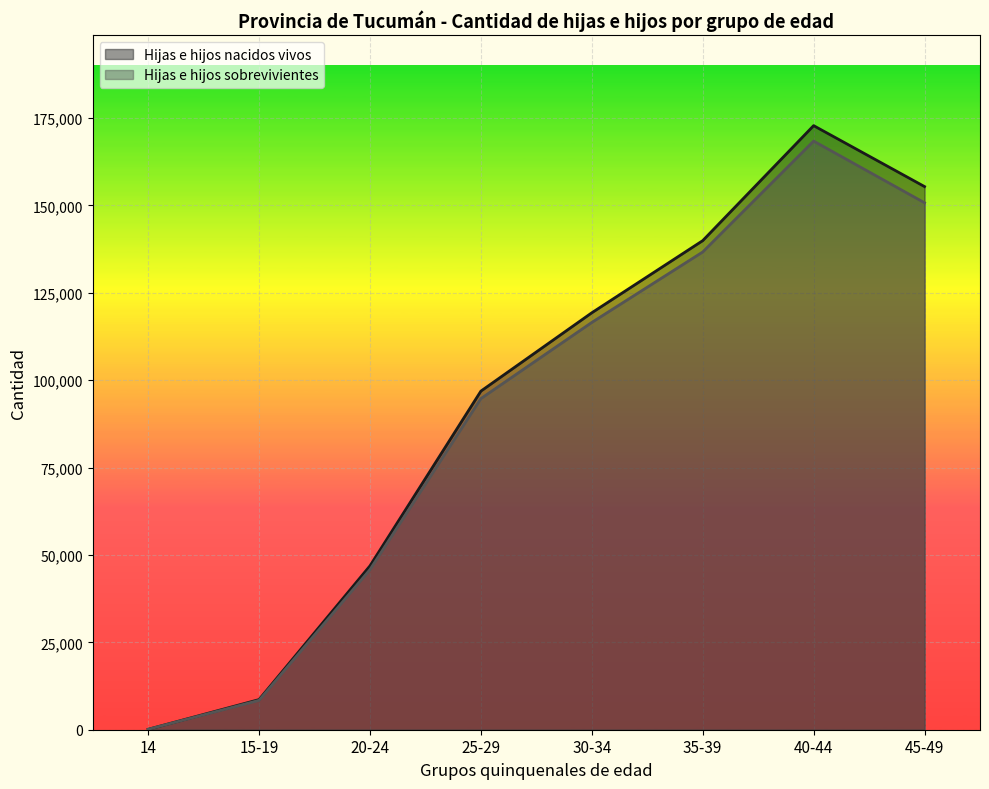

At 40-44, list the series in order from largest to smallest.

Hijas e hijos nacidos vivos, Hijas e hijos sobrevivientes